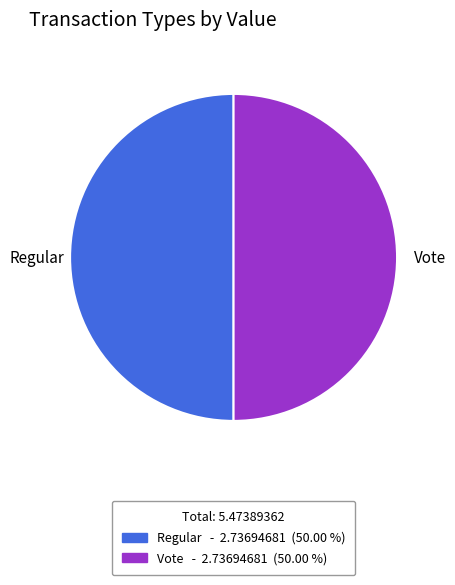

Do Vote - 2.73694681 (50.00 %) and Regular - 2.73694681 (50.00 %) together represent more than half of the pie?

Yes